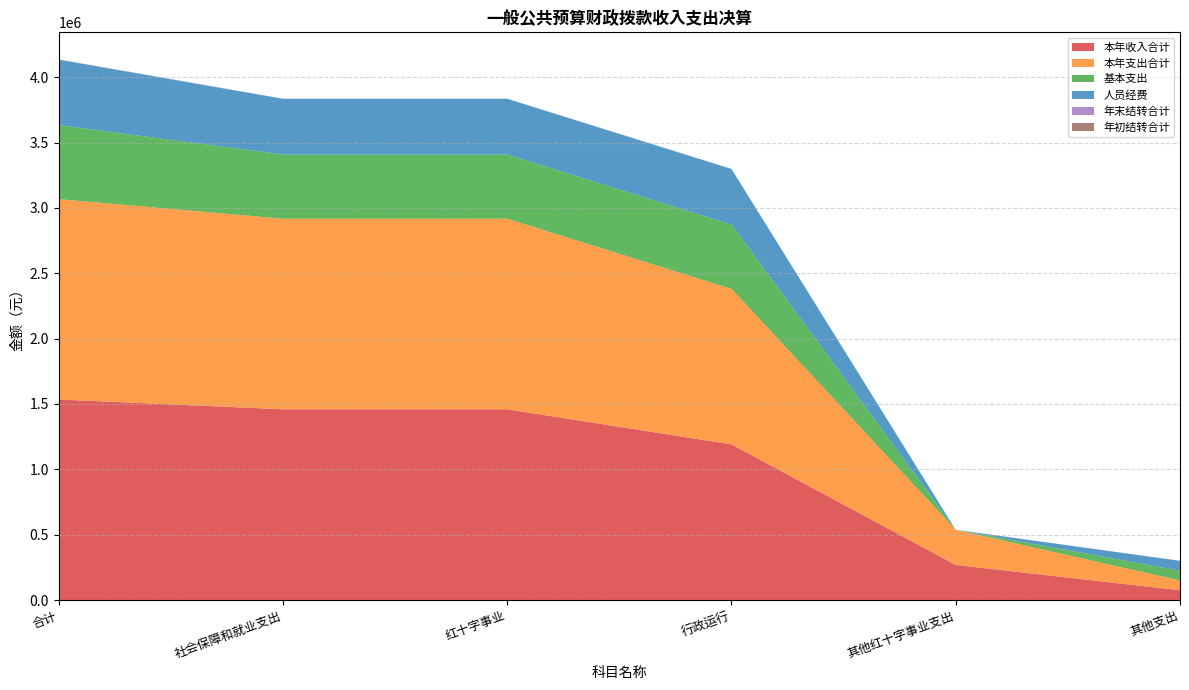

Reading left to right, extract all data points from this chart.

本年收入合计: 1534316.3	1459509.6	1459509.6	1190916.1	268593.5	74806.7
本年支出合计: 1533094.7	1458288.0	1458288.0	1189694.5	268593.5	74806.7
基本支出: 566391.6	491584.9	491584.9	491584.9	0.0	74806.7
人员经费: 500488.4	425681.7	425681.7	425681.7	0.0	74806.7
年末结转合计: 1933.1	1221.6	1221.6	1221.6	0.0	711.5
年初结转合计: 711.5	0.0	0.0	0.0	0.0	711.5